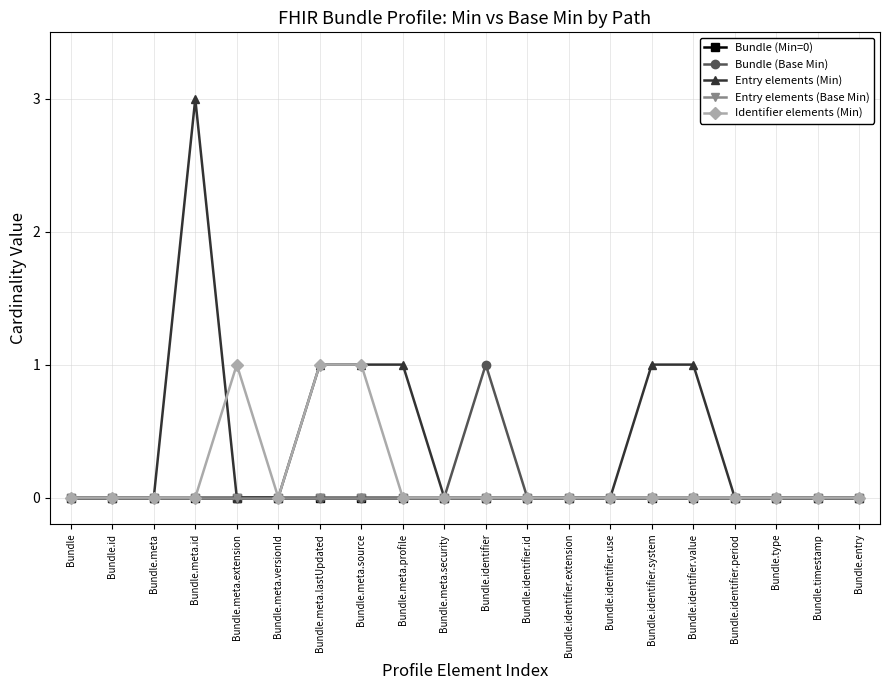

Does the chart have visible grid lines?

Yes